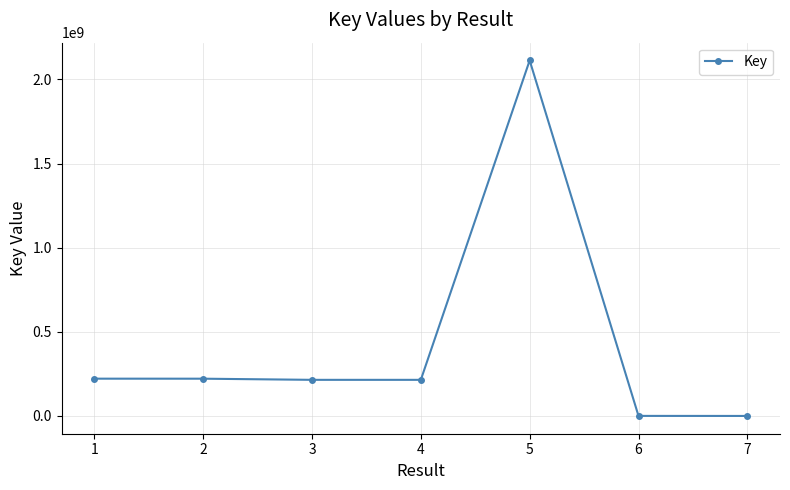

What is the approximate value at 6?

314852